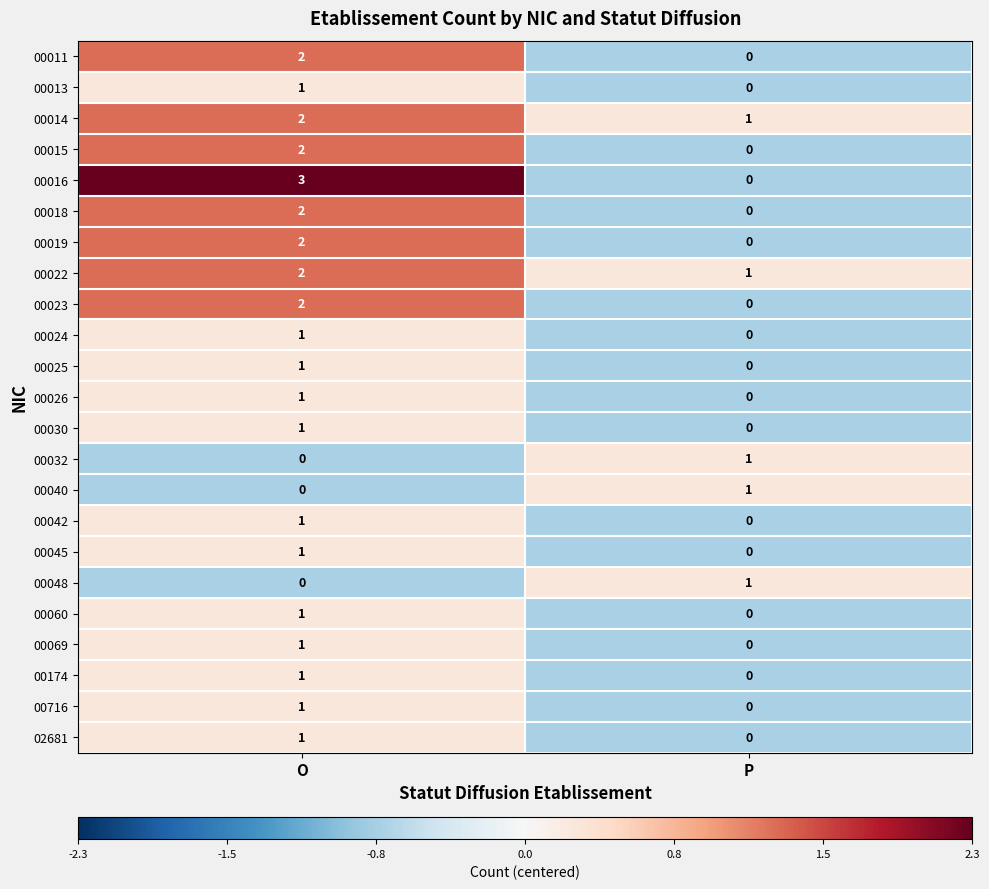

Between O and P, which series saw the biggest shift?

00016